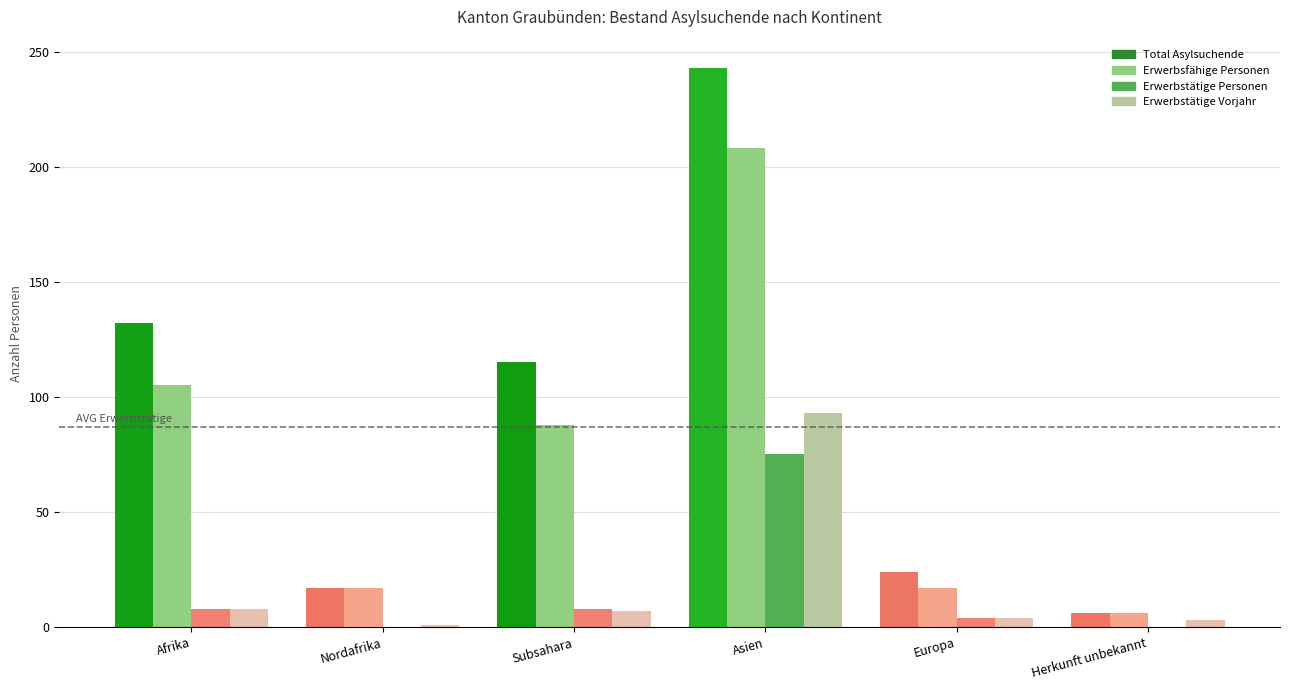

What is the total value across all series at Europa?

49